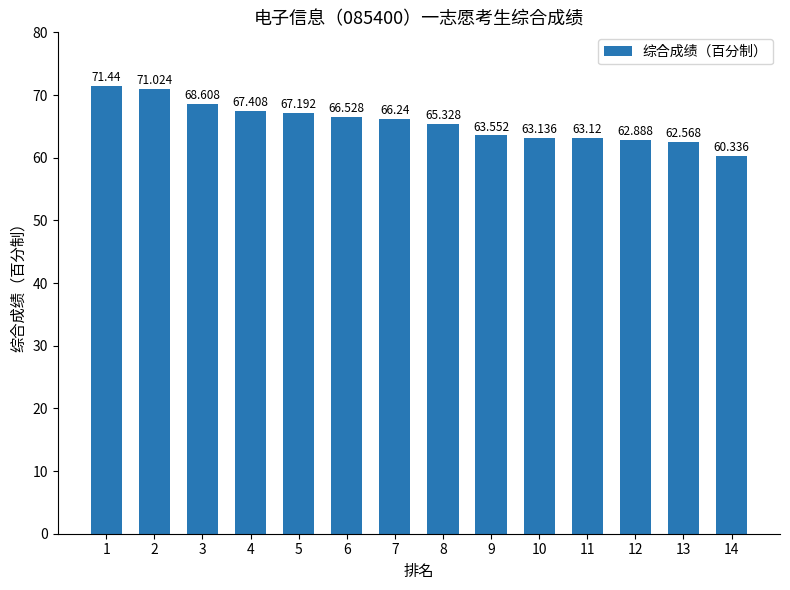

Reading left to right, list all the values displayed in this chart.

1=71.4	2=71.0	3=68.6	4=67.4	5=67.2	6=66.5	7=66.2	8=65.3	9=63.6	10=63.1	11=63.1	12=62.9	13=62.6	14=60.3